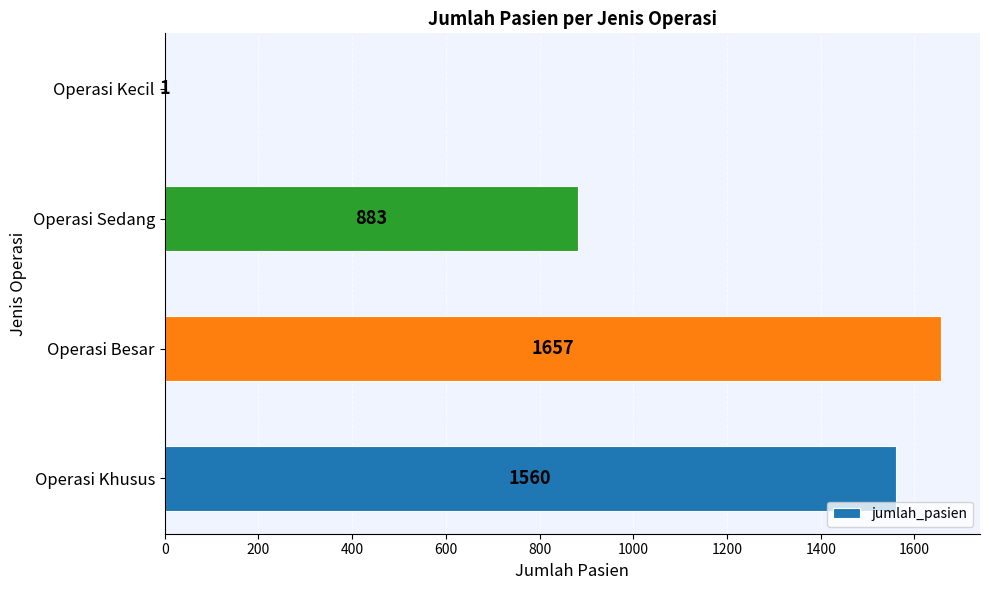

Reading top to bottom, transcribe all the data shown in this chart.

Operasi Kecil=1	Operasi Sedang=883	Operasi Besar=1657	Operasi Khusus=1560